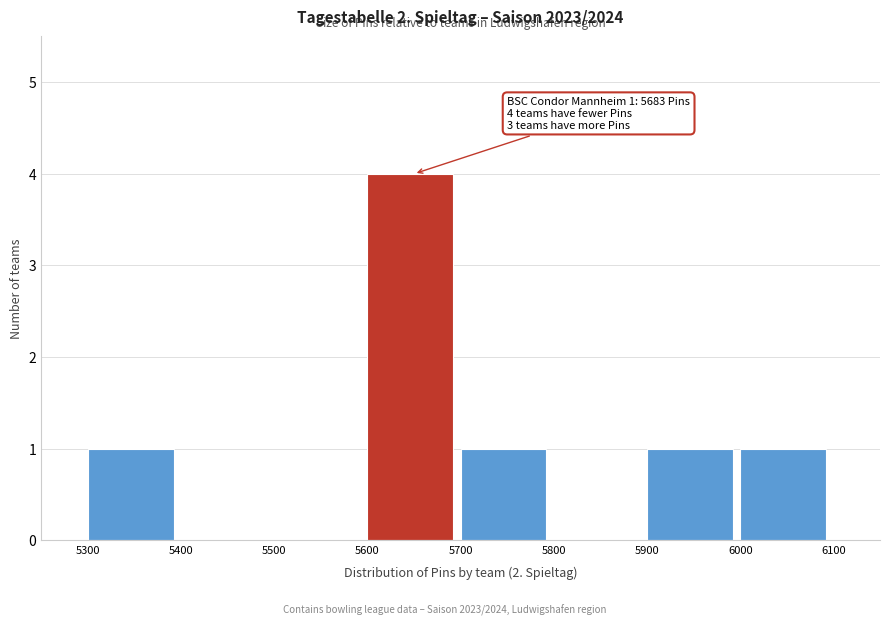

Which range on the x-axis has the tallest bar?

5600 to 5700